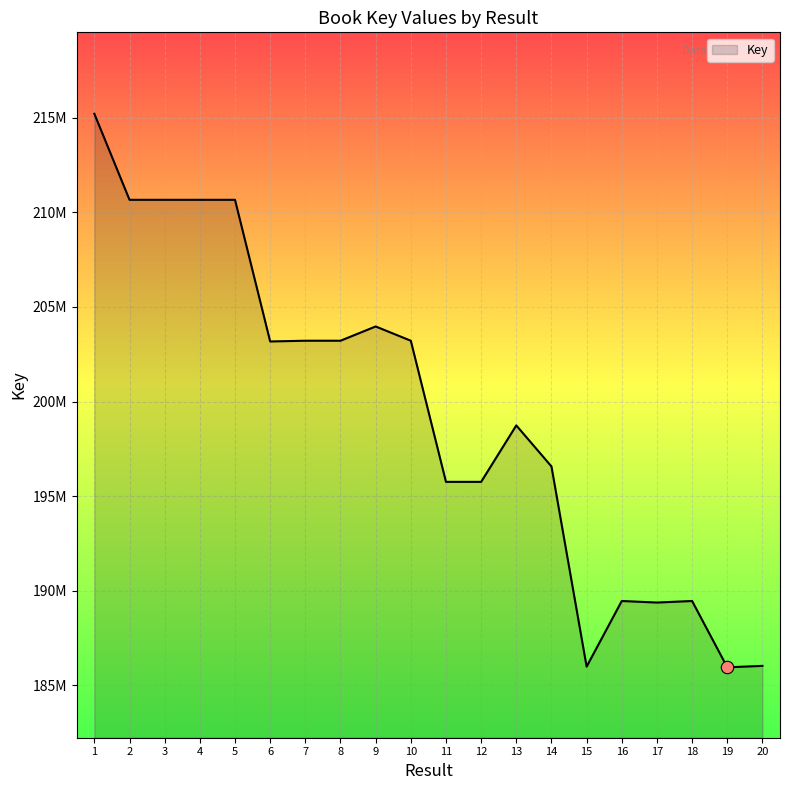

What is the change in value from 6 to 11?

-7416601